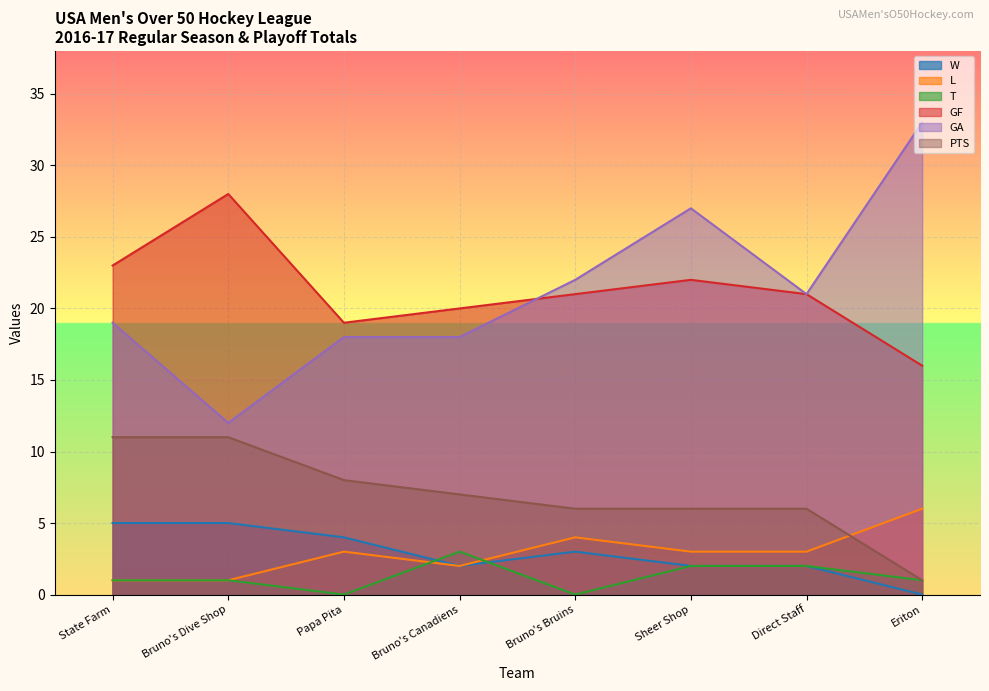

True or false: T and GA intersect in this chart.

False